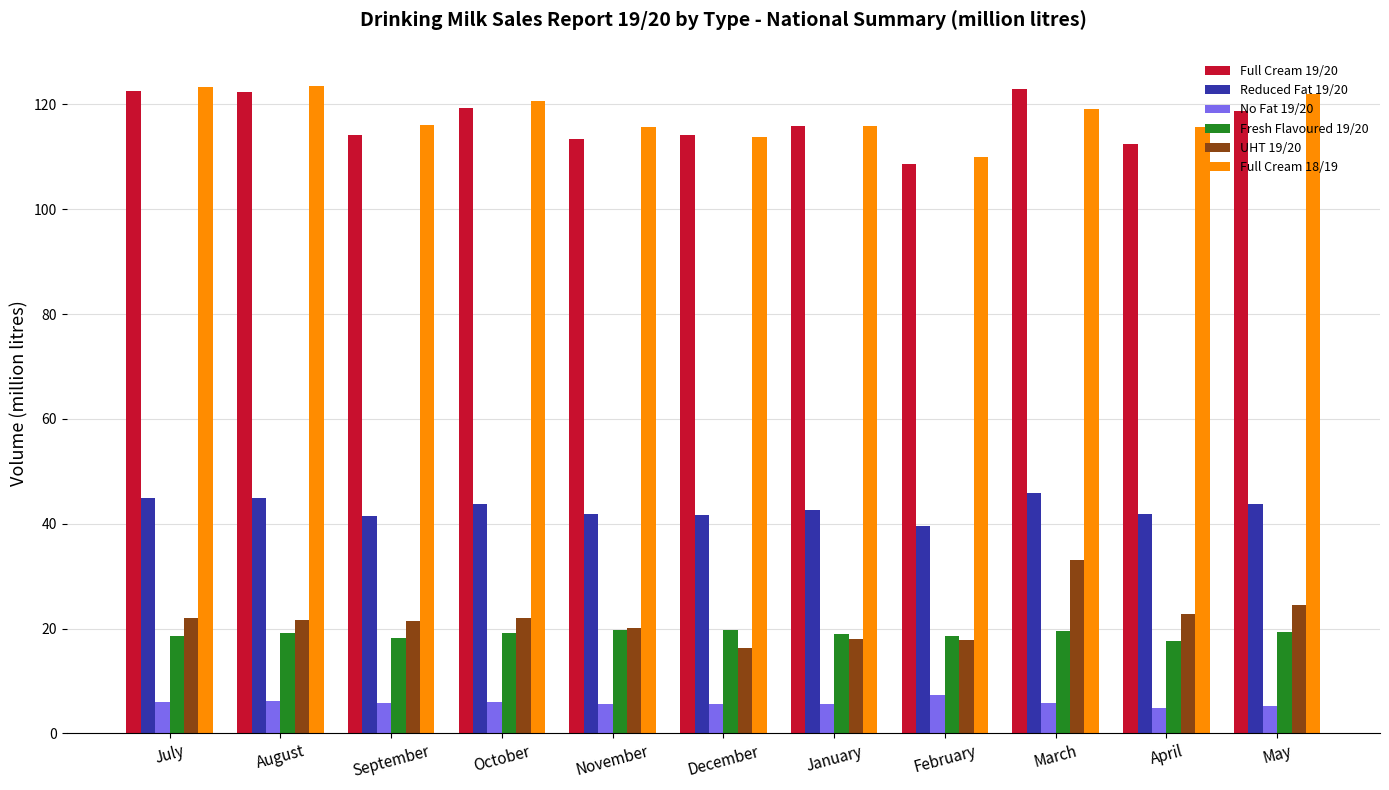

How many categories are shown in the chart?

11